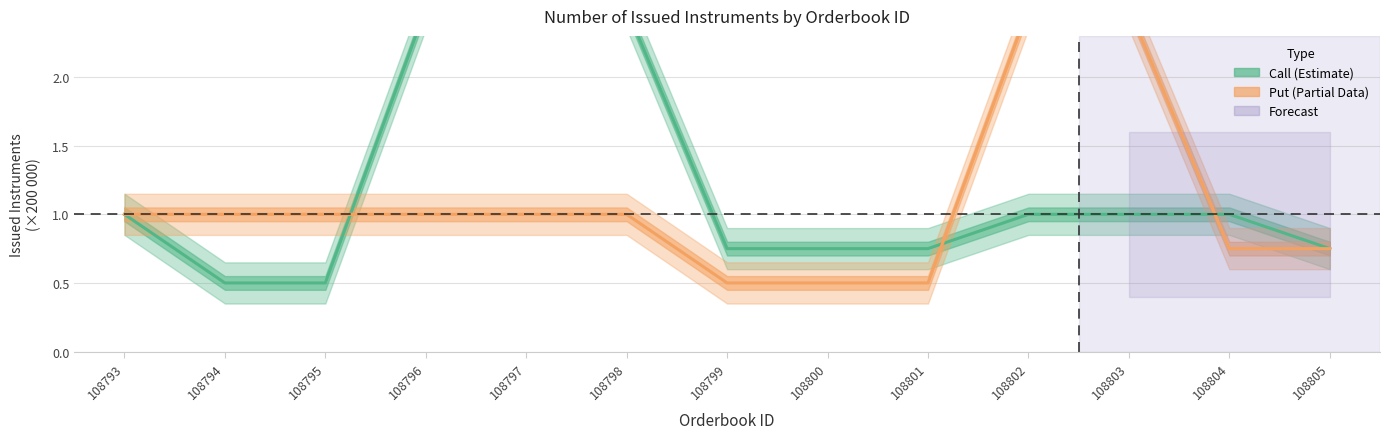

How many series are shown in this chart?

2